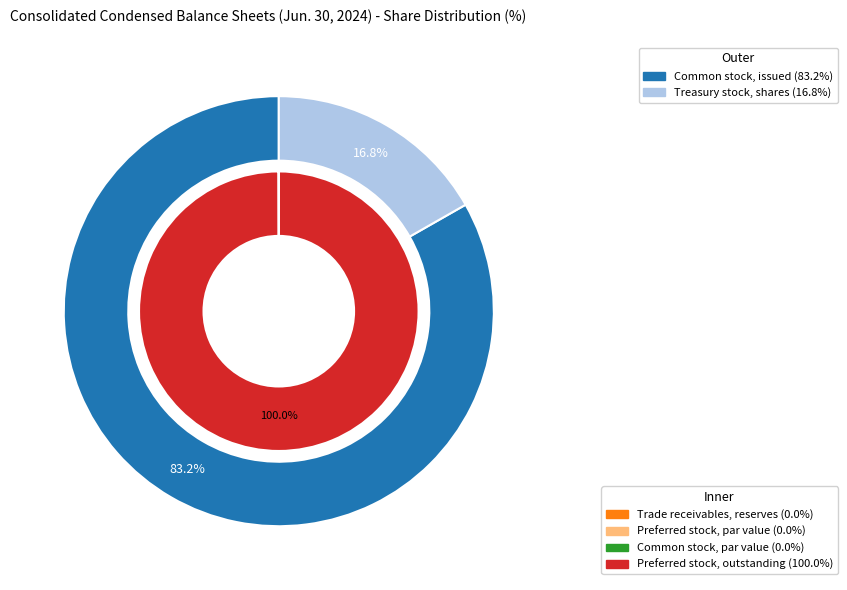

How many slices are in this pie chart?

6